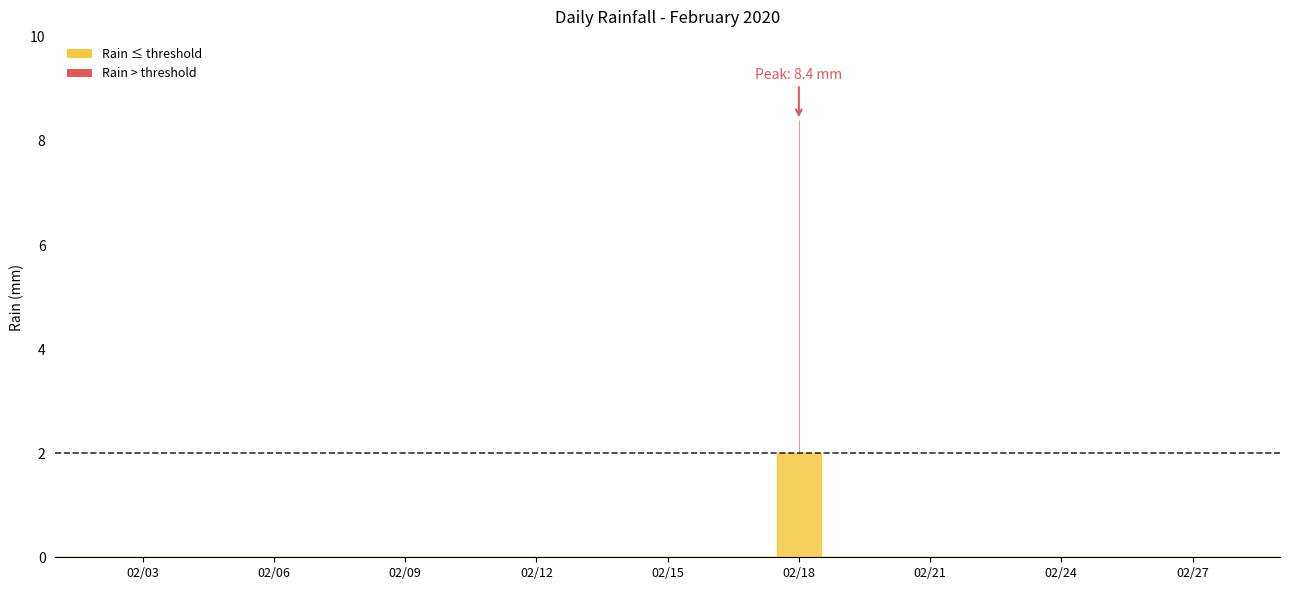

Is it true that the value at 2020-02-12 is 0.0?

True